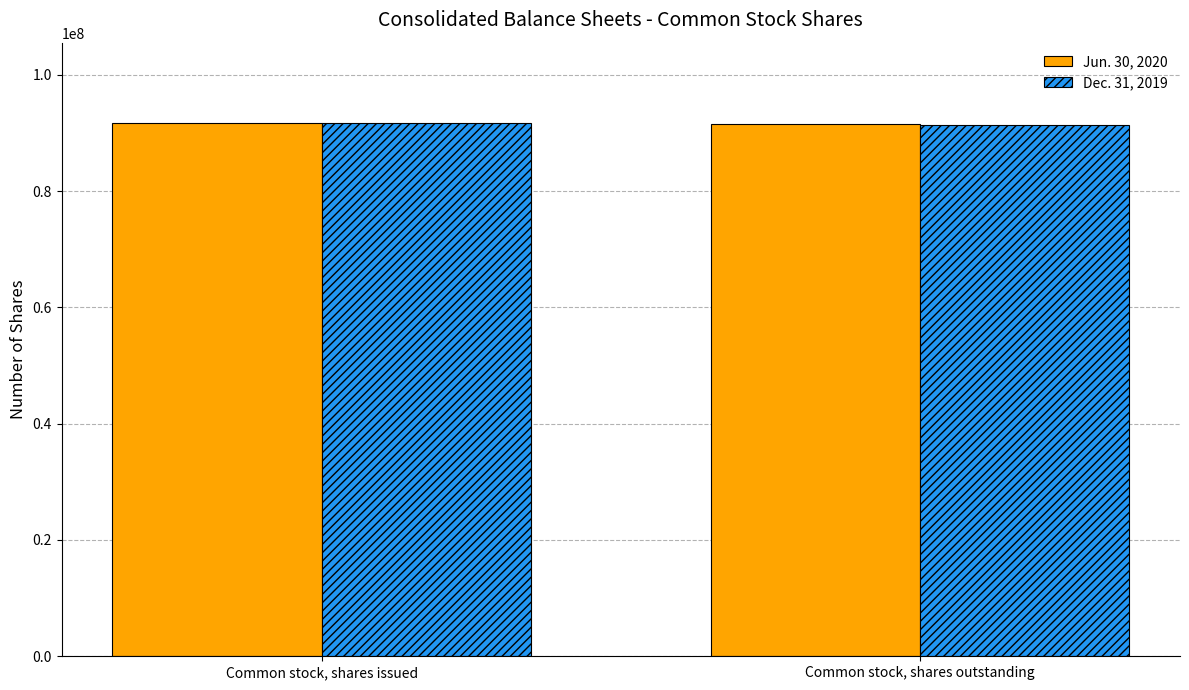

The value of Dec. 31, 2019 at Common stock, shares outstanding is 37172083. True or false?

False